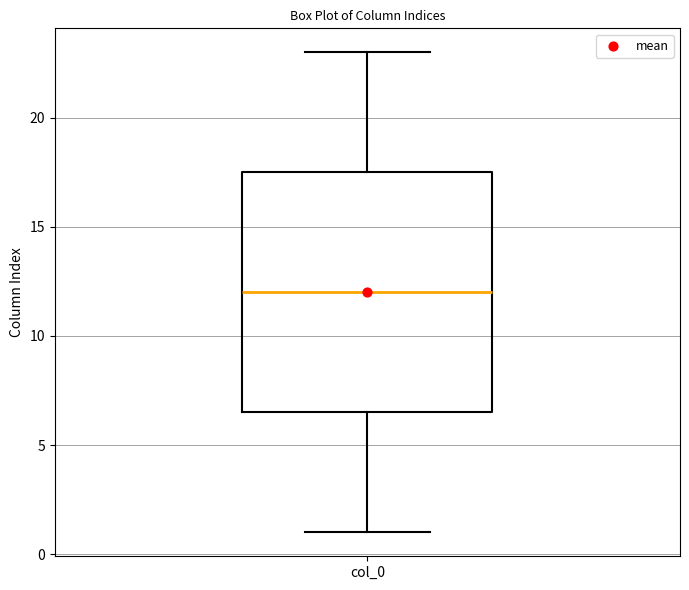

Transcribe this box plot: give where the median line is, the range the box spans, and where the two whiskers end, as read against the y-axis. The values are not printed on the chart, so give them approximately, as read against the axis.

median 12.0, box 6.5 to 17.5, whiskers 1.0 to 23.0